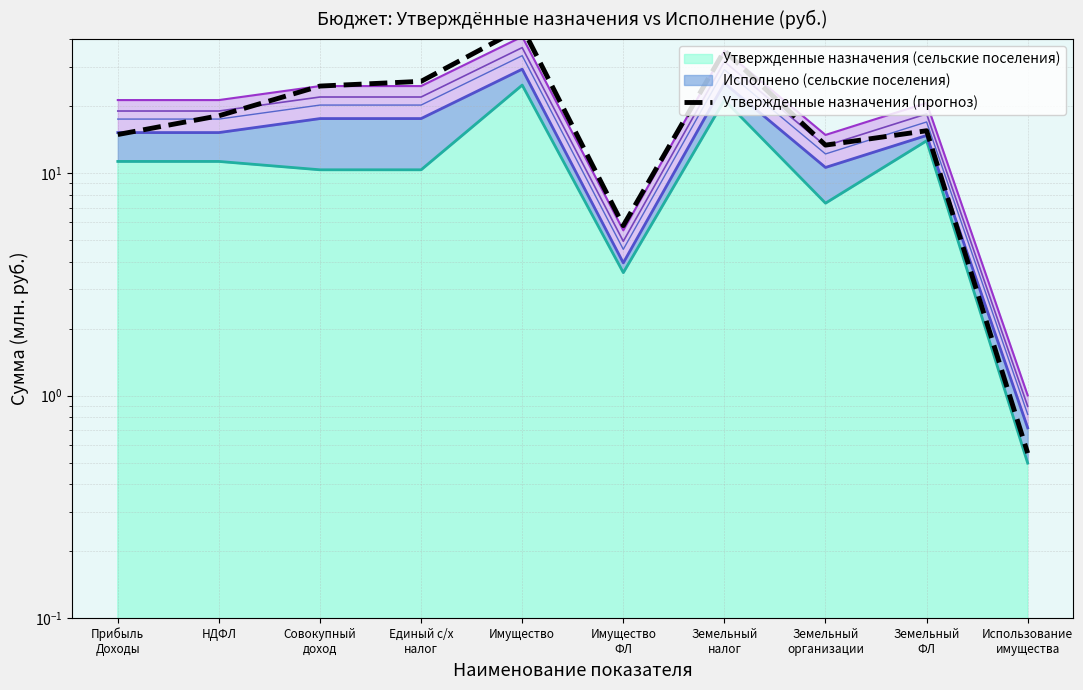

What is the label of the 1st point from the left?

Прибыль
Доходы